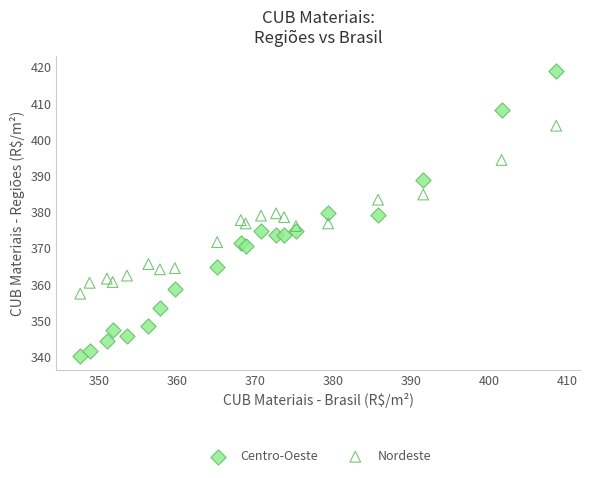

Which series contains the highest Y value?

Centro-Oeste